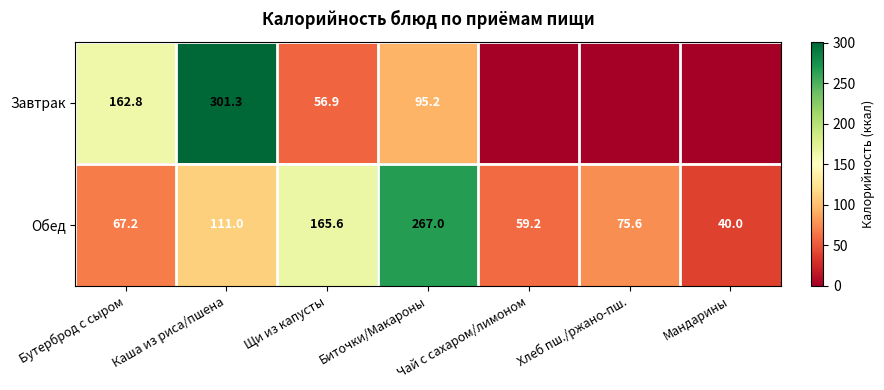

At which label is Обед closest to 153?

Щи из капусты